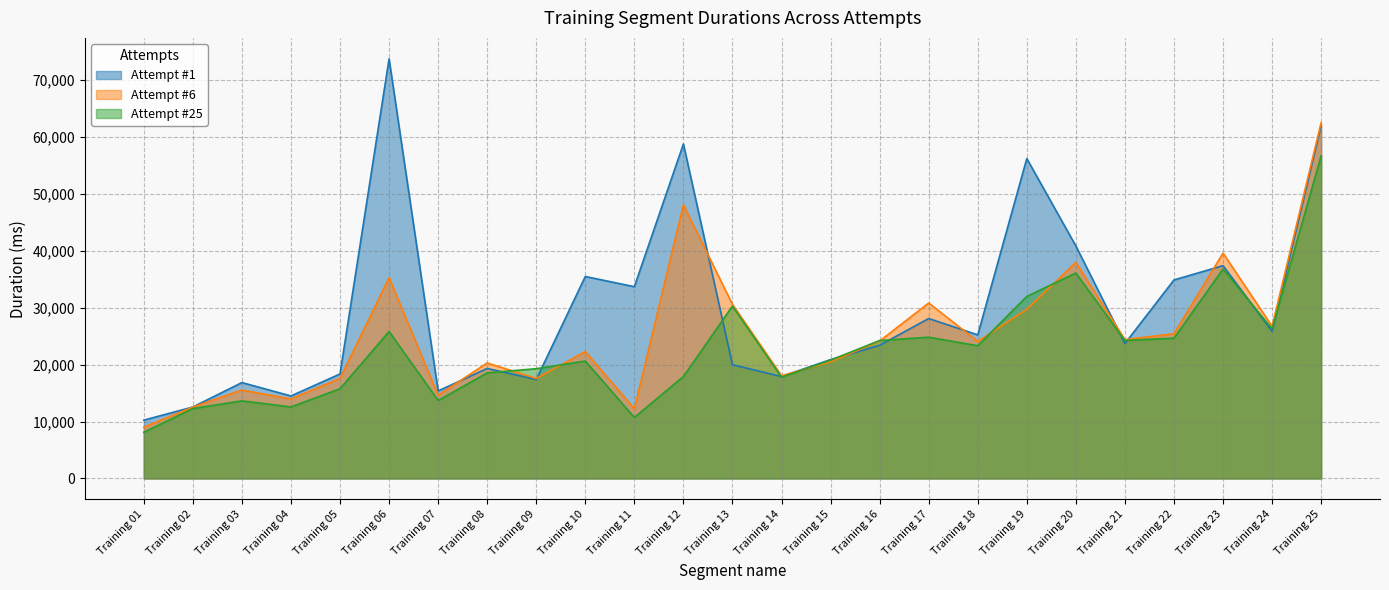

What is the sum of the Attempt #25 values at Training 05 and Training 23?

52512